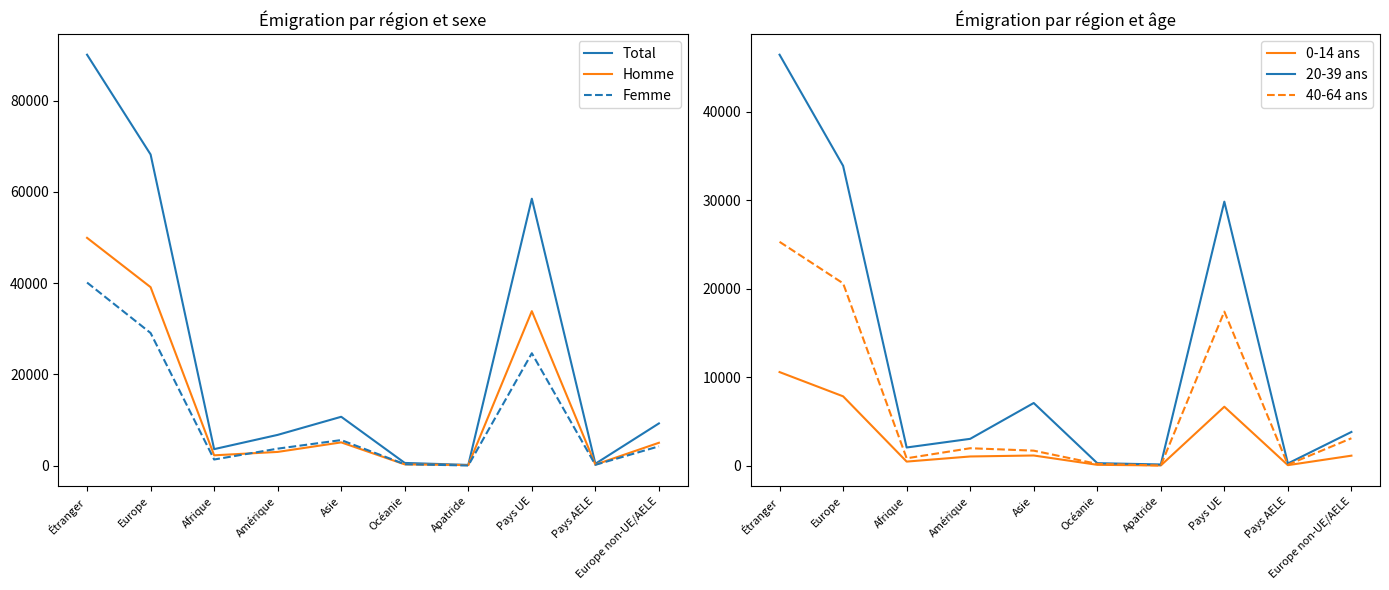

List the labels in order of Femme value, smallest first.

Apatride, Pays AELE, Océanie, Afrique, Amérique, Europe non-UE/AELE, Asie, Pays UE, Europe, Étranger